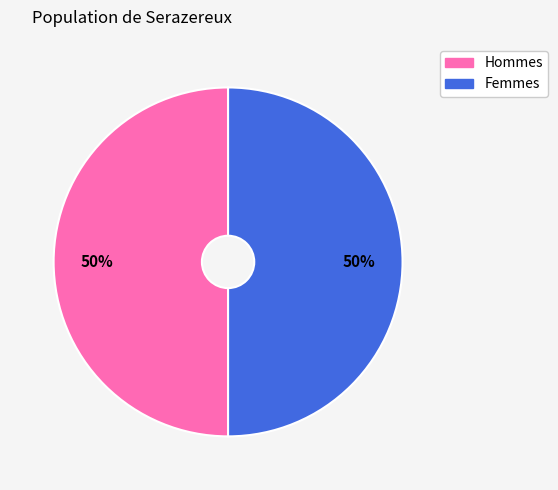

How many segments does this pie chart have?

2